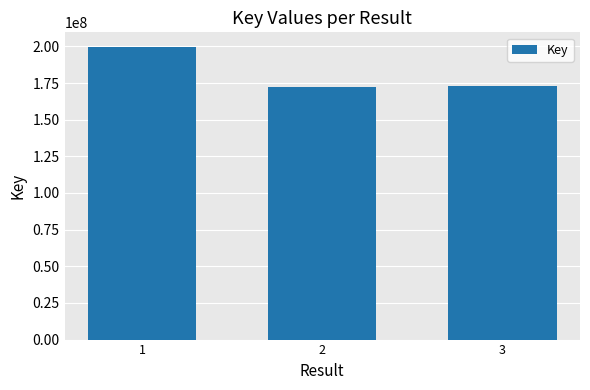

Is it true that the value at 3 is 273400624?

False